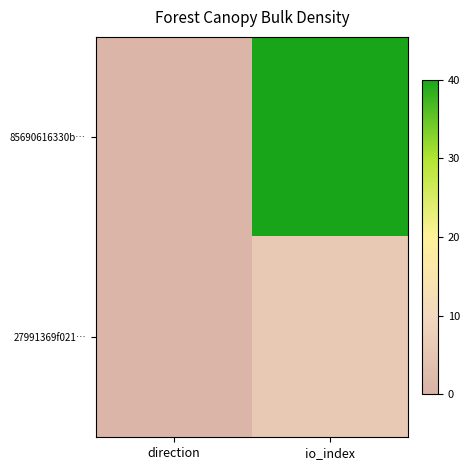

Which series has the widest spread of values?

85690616330b…